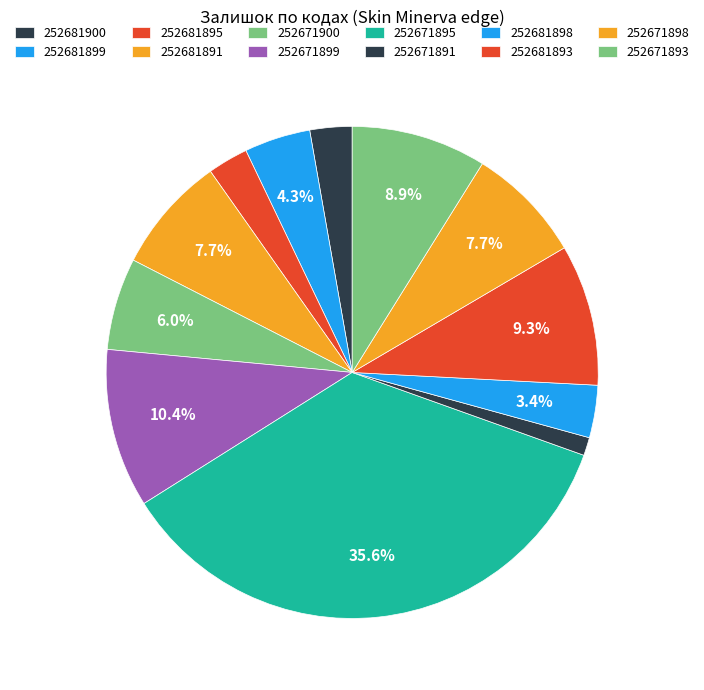

Is it true that 252671900 is 6% of the pie?

True